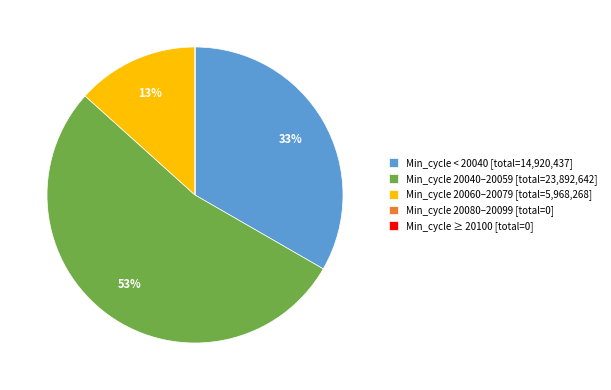

Between Min_cycle 20040–20059 [total=23,892,642] and Min_cycle < 20040 [total=14,920,437], which is larger?

Min_cycle 20040–20059 [total=23,892,642]